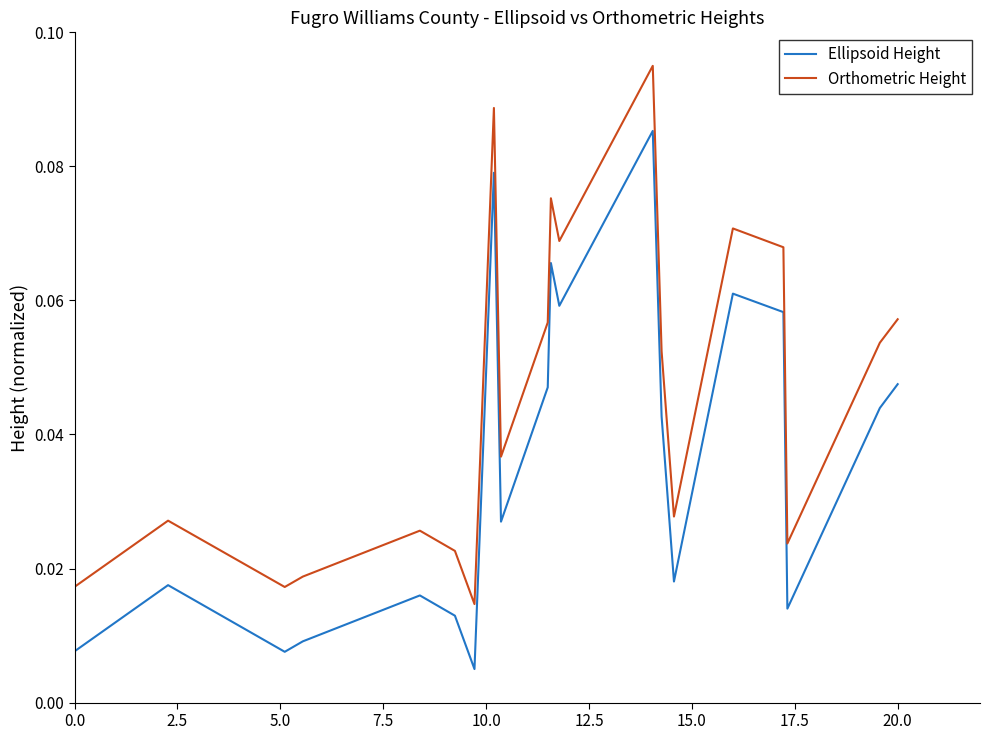

Rank the series by their average value, from highest to lowest.

Orthometric Height, Ellipsoid Height